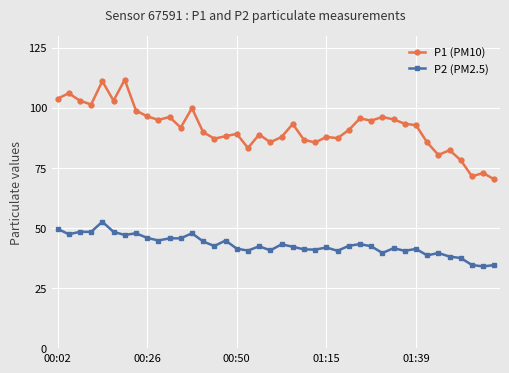

What is the maximum value shown in the chart?

111.7